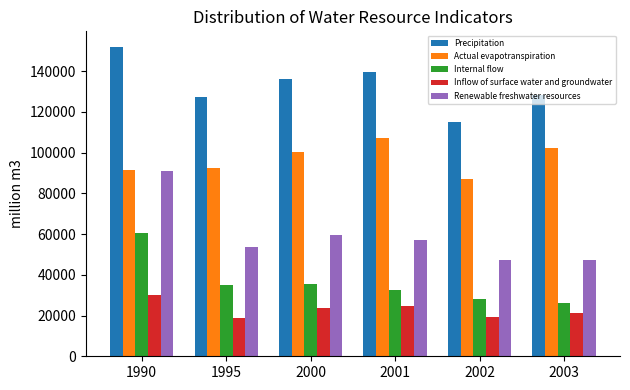

At which label is Precipitation closest to 133581?

2000